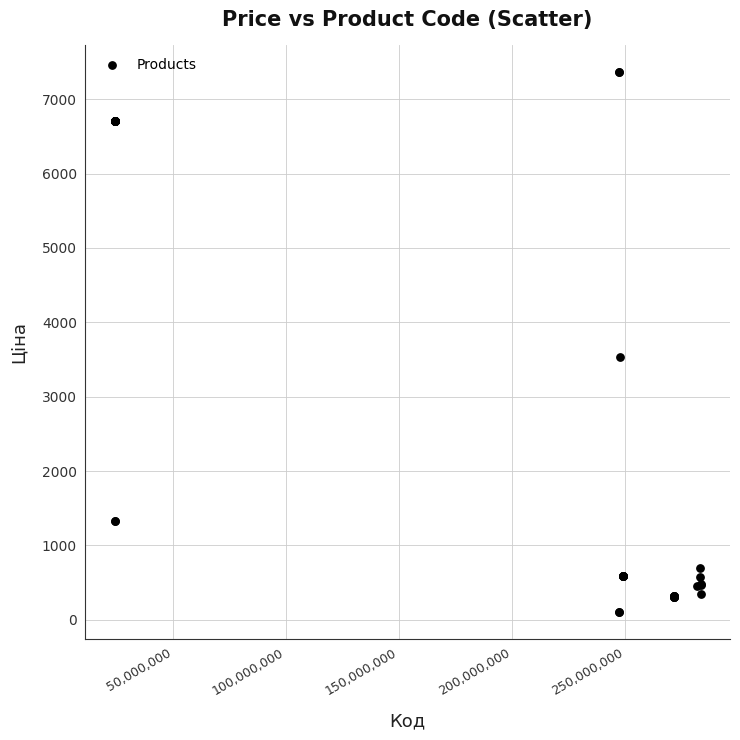

What Y value in the scatter plot is closest to 3735?

3533.1